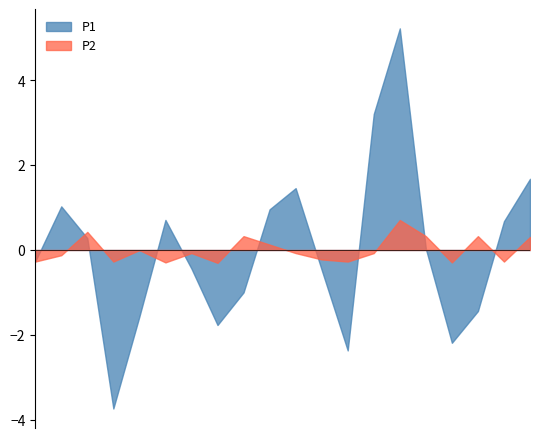

Rank the series by their maximum value, from highest to lowest.

P1, P2